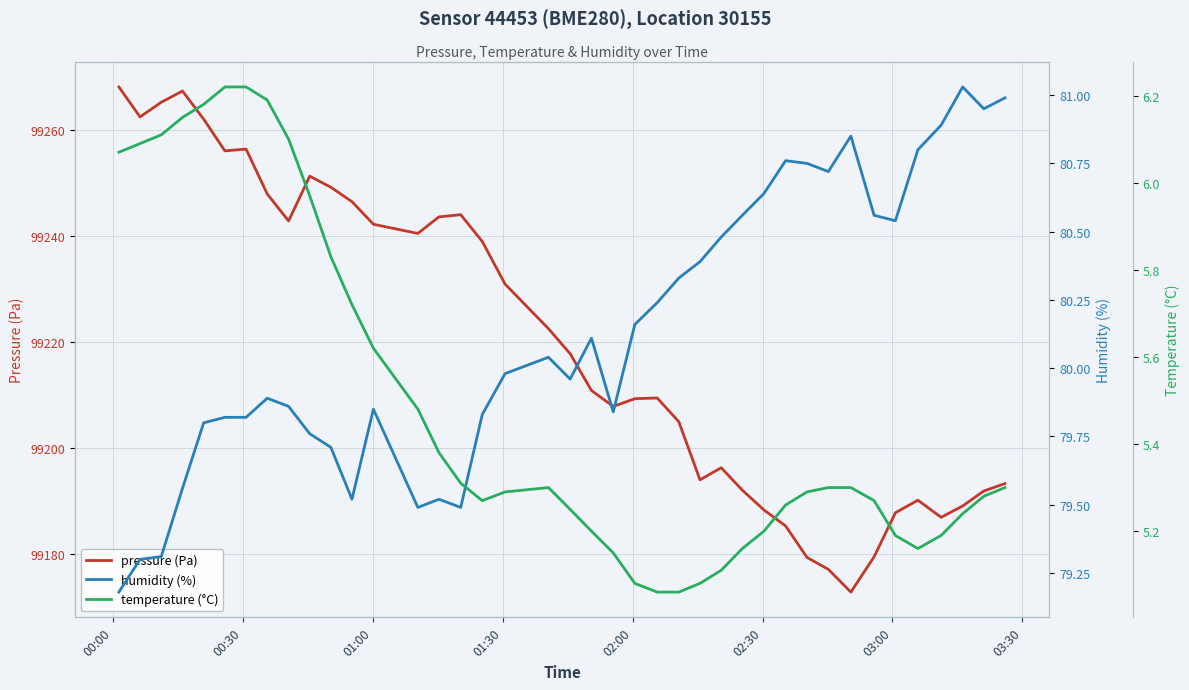

What is the value of the pressure (Pa) point at the 6th from the left?

99256.1